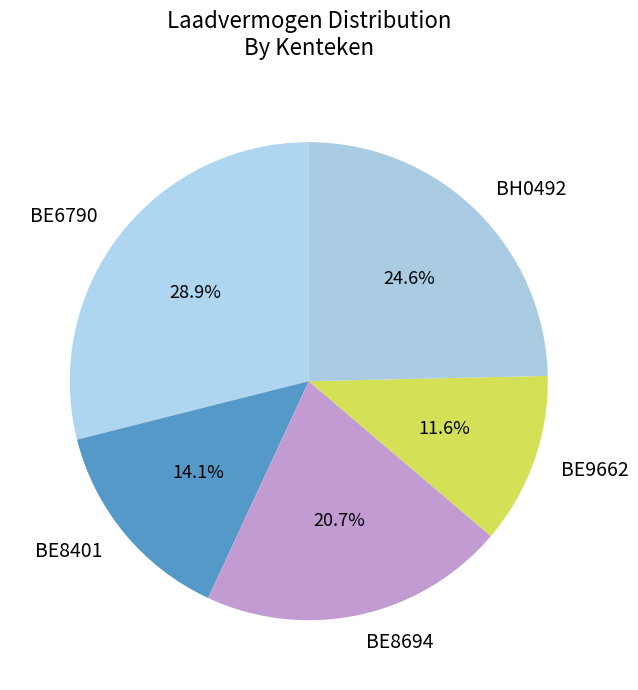

To the nearest percent, what portion does BE6790 represent?

29%